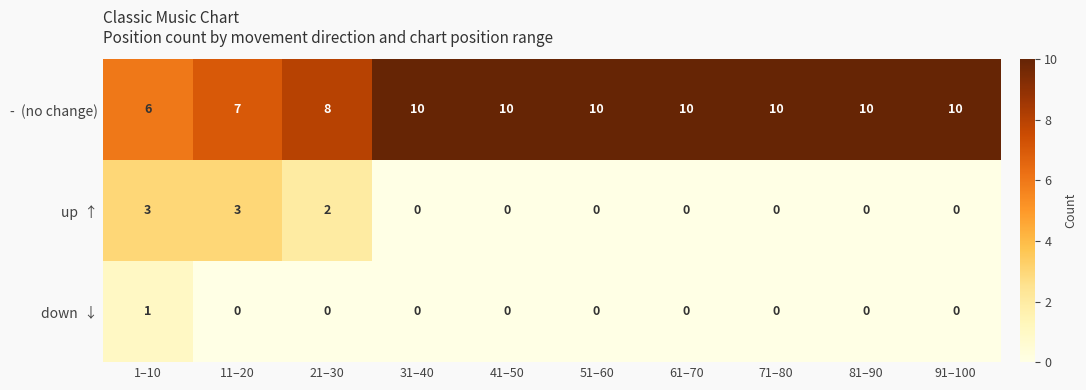

What is the greatest value displayed?

10